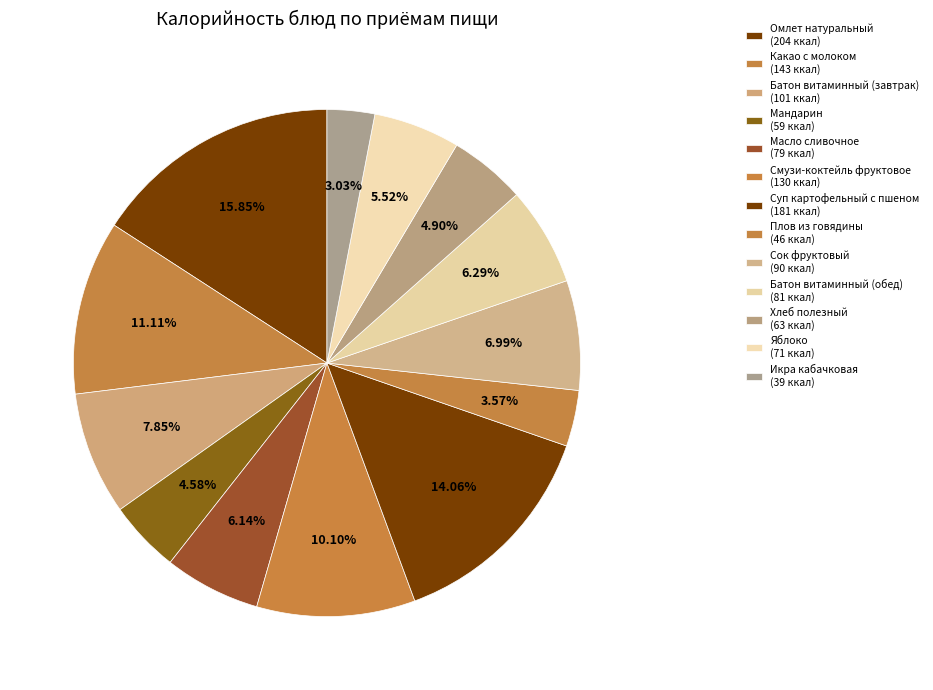

To the nearest percent, what percentage of the pie is Мандарин?

5%